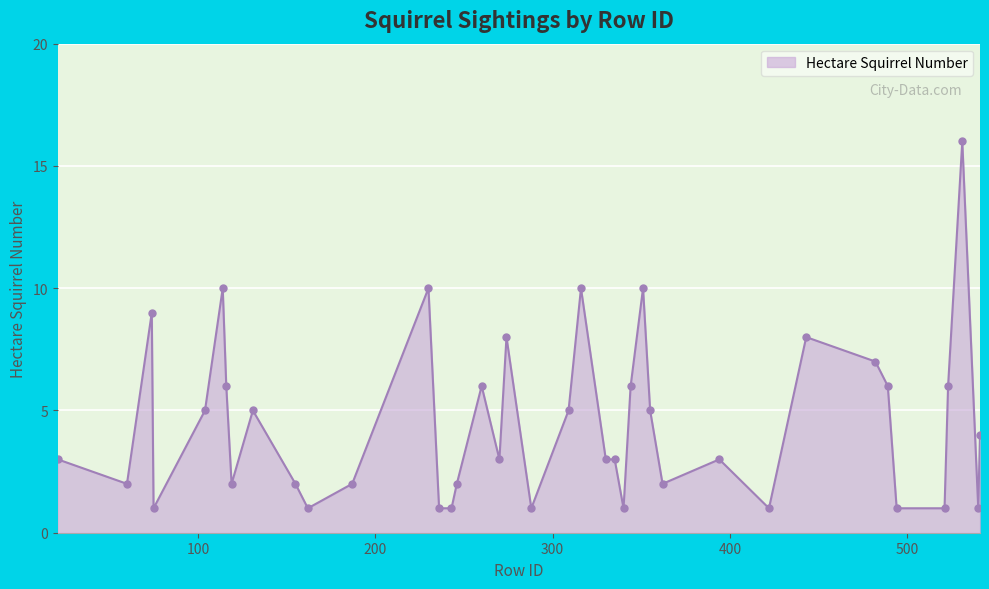

What is the maximum value shown in the chart?

16